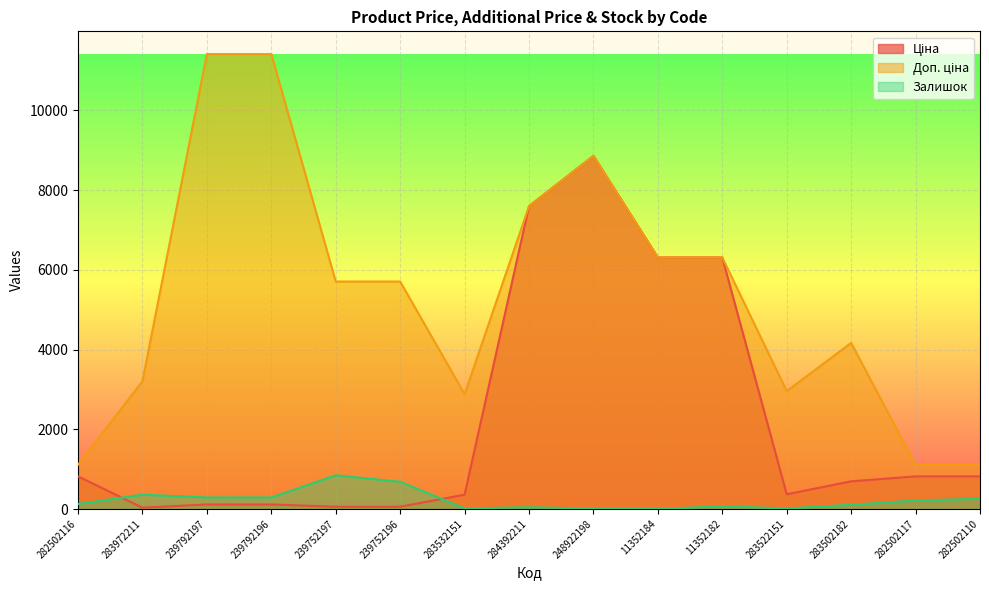

How many lines are shown in the chart?

3